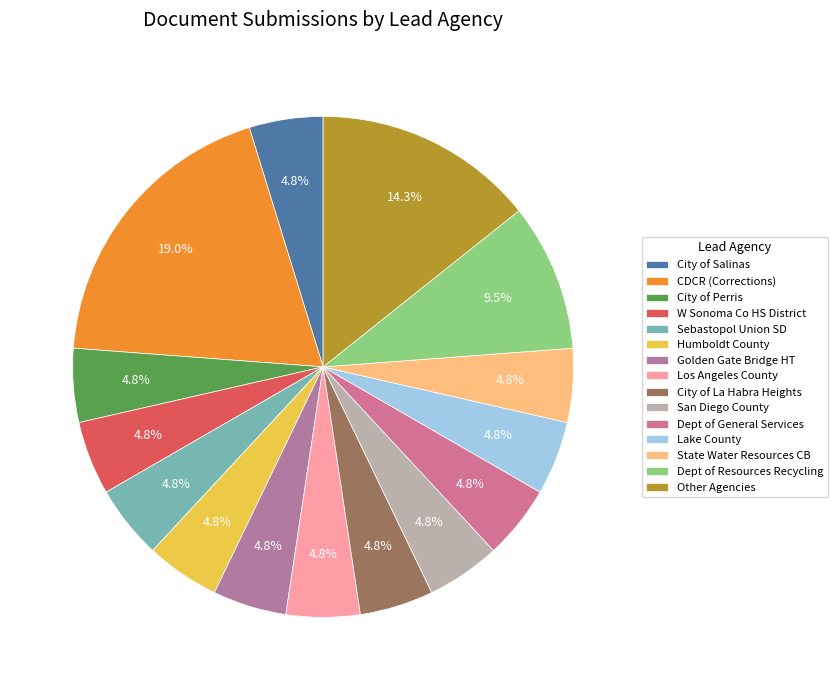

How many slices are in this pie chart?

15